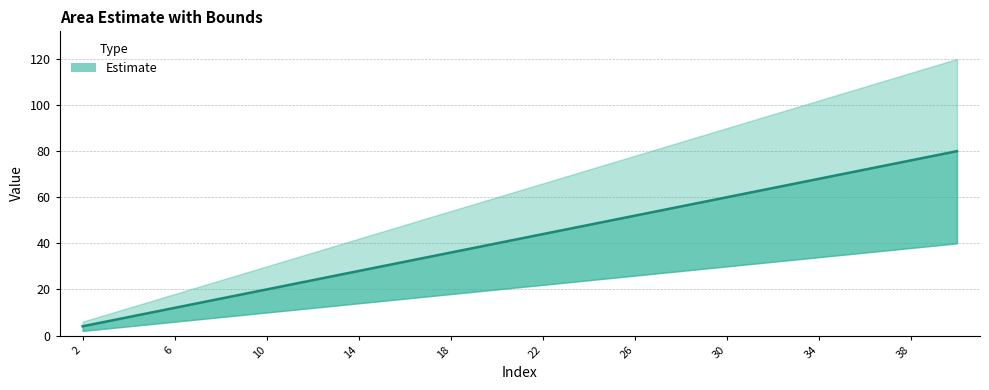

Which series has the largest range (max minus min)?

upper_bound